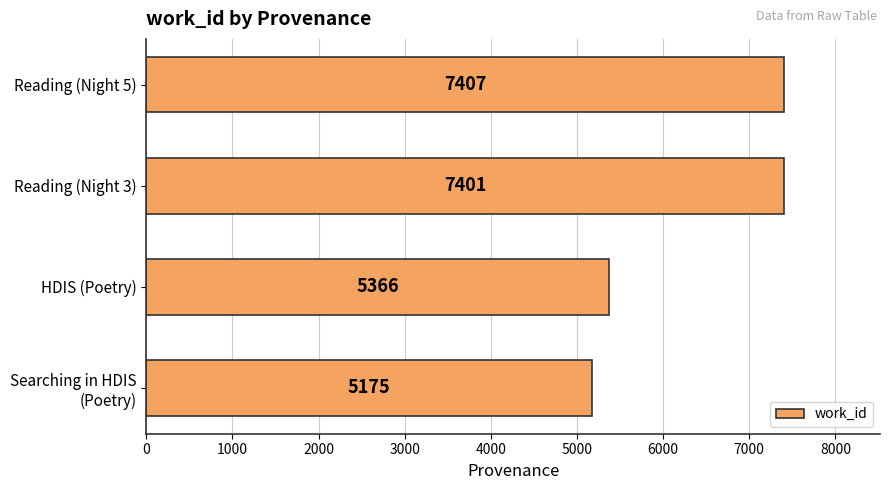

Reading bottom to top, extract all data points from this chart.

5175	5366	7401	7407